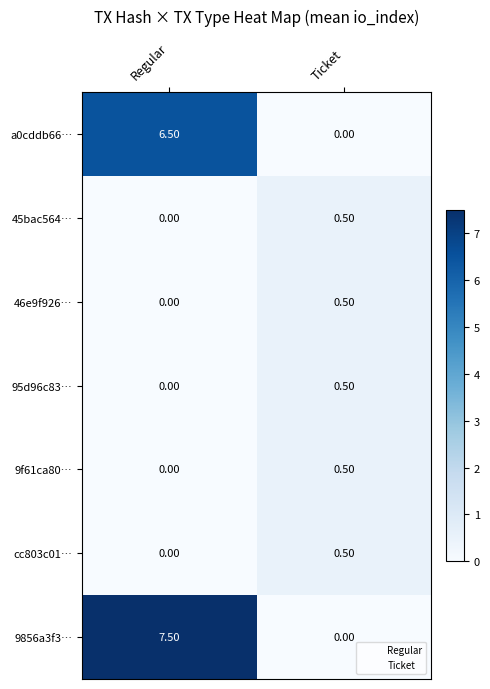

What is the sum of the 95d96c83… values at Ticket and Regular?

0.5